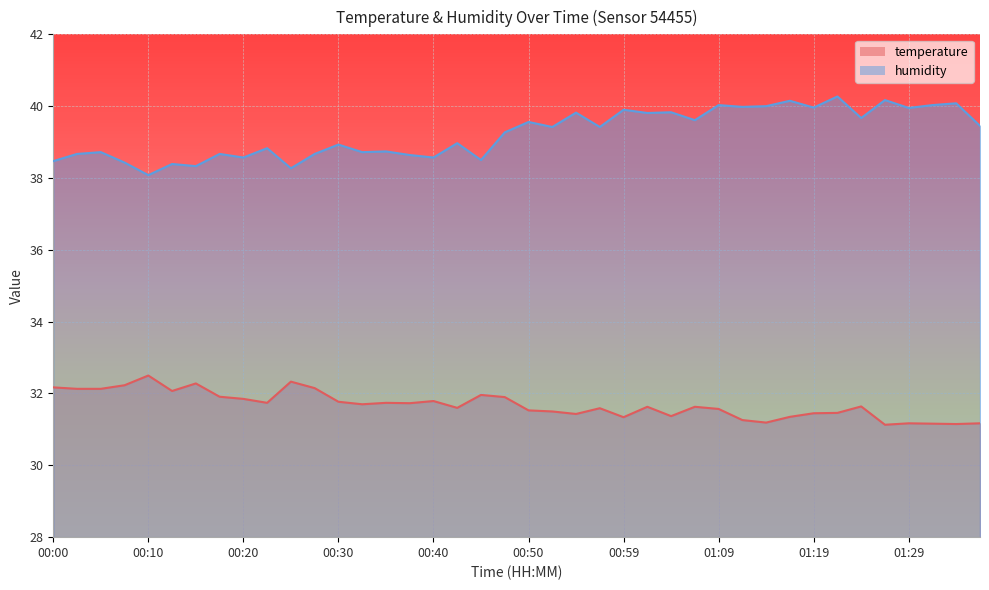

True or false: humidity and temperature cross at least once.

False